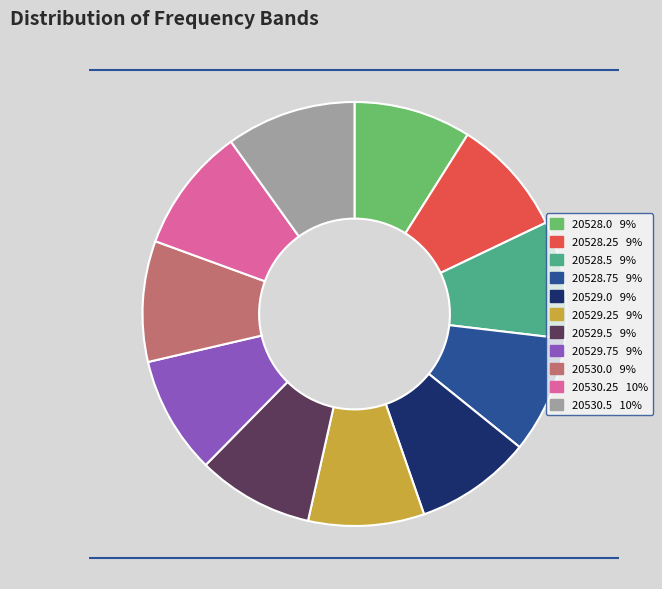

Does 20530.25 account for over 50% of the chart?

No